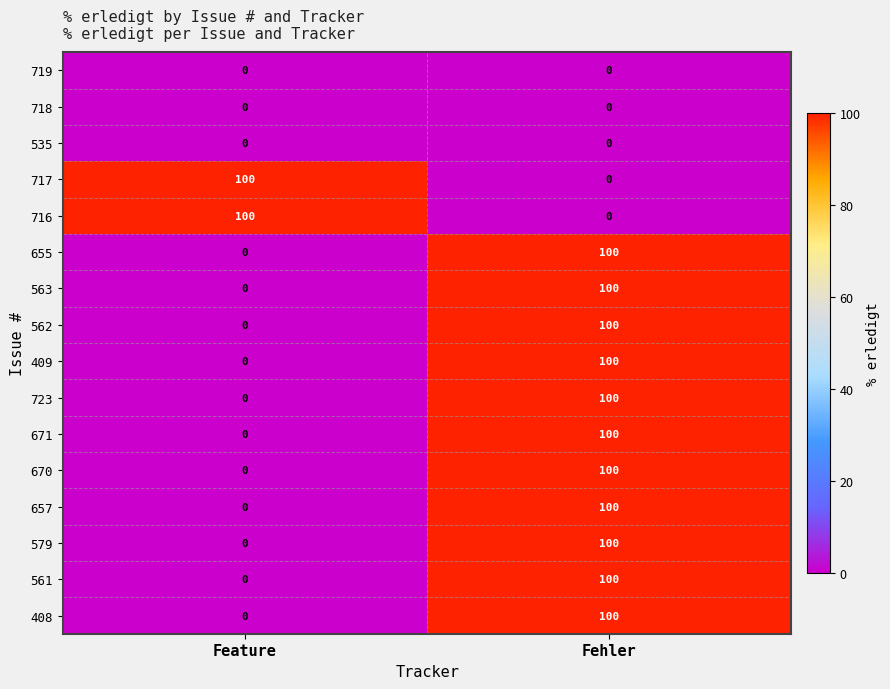

Read the 716 value at Feature.

100